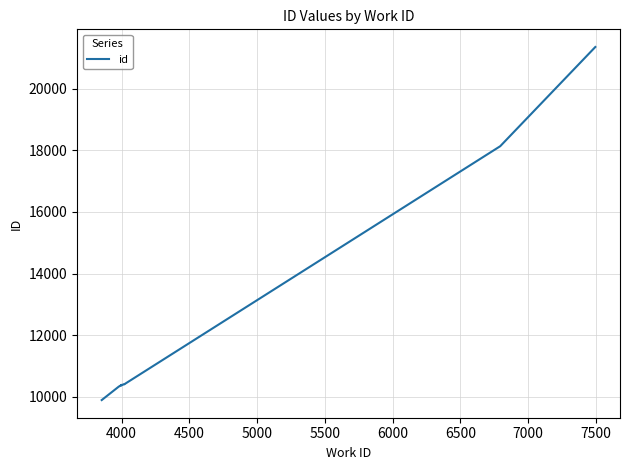

True or false: the data has more than 0 interior local peaks.

False